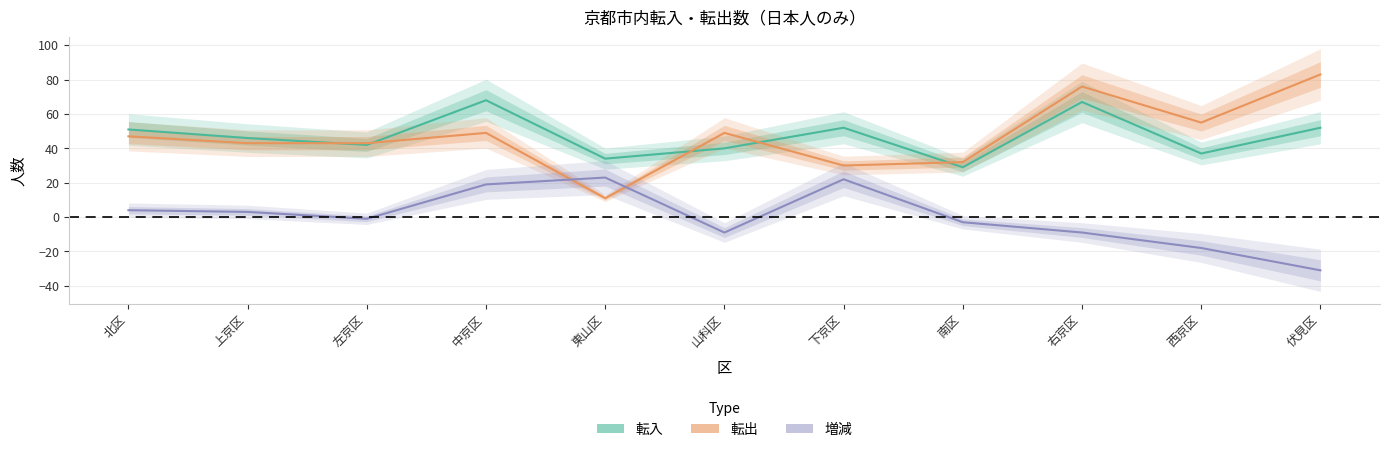

What is the minimum value for 転出?

11